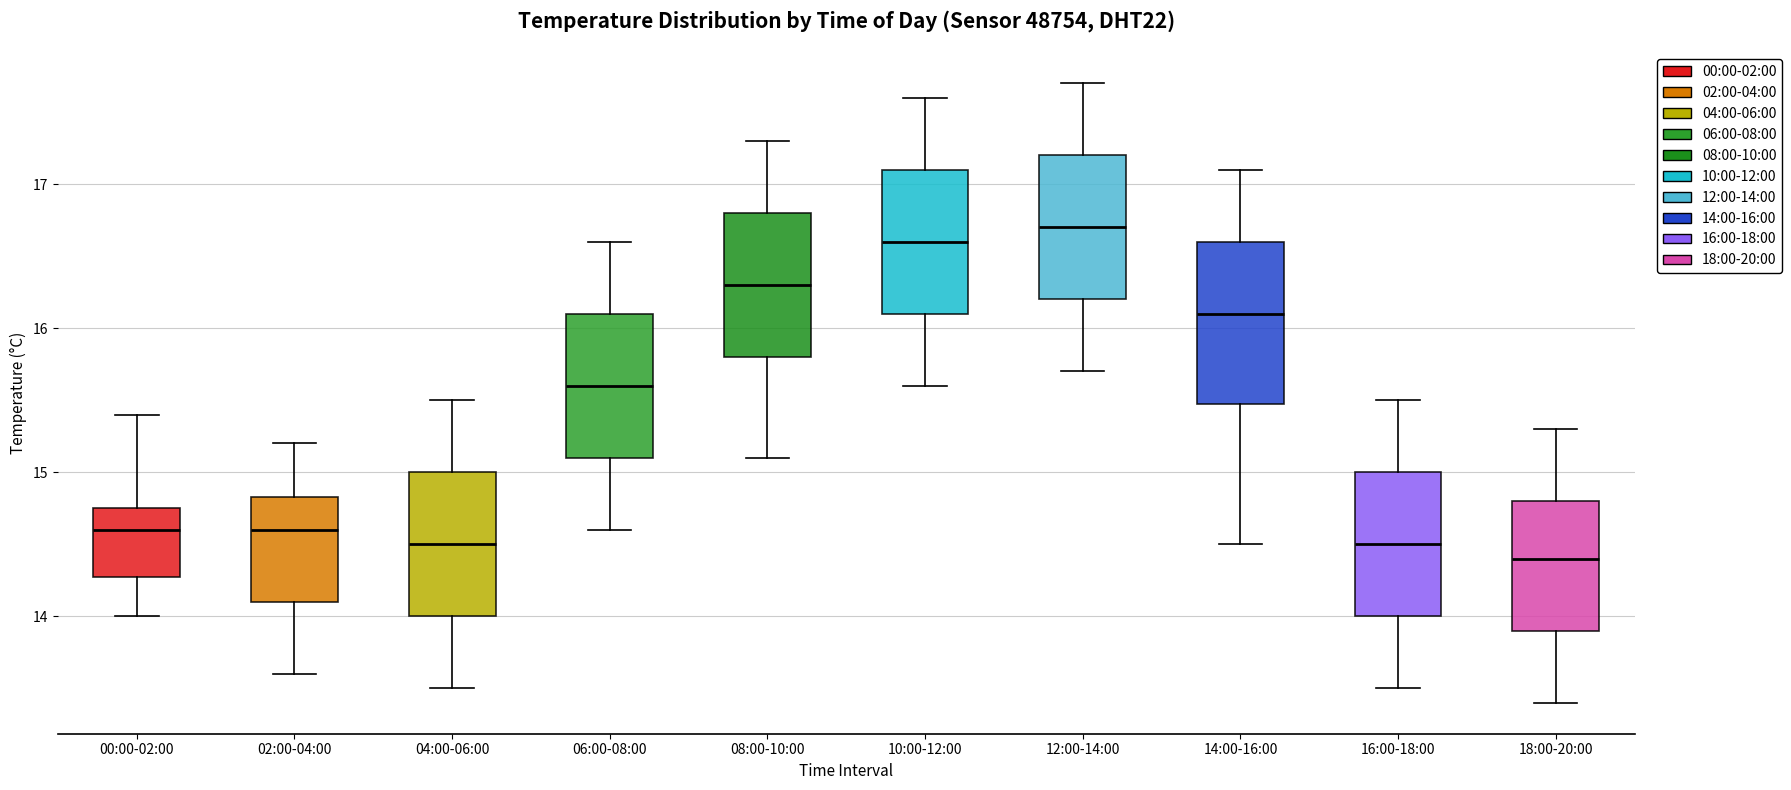

Where is the upper edge of the box for 14:00-16:00 on the y-axis? The values are not printed on the chart, so give them approximately, as read against the axis.

16.6